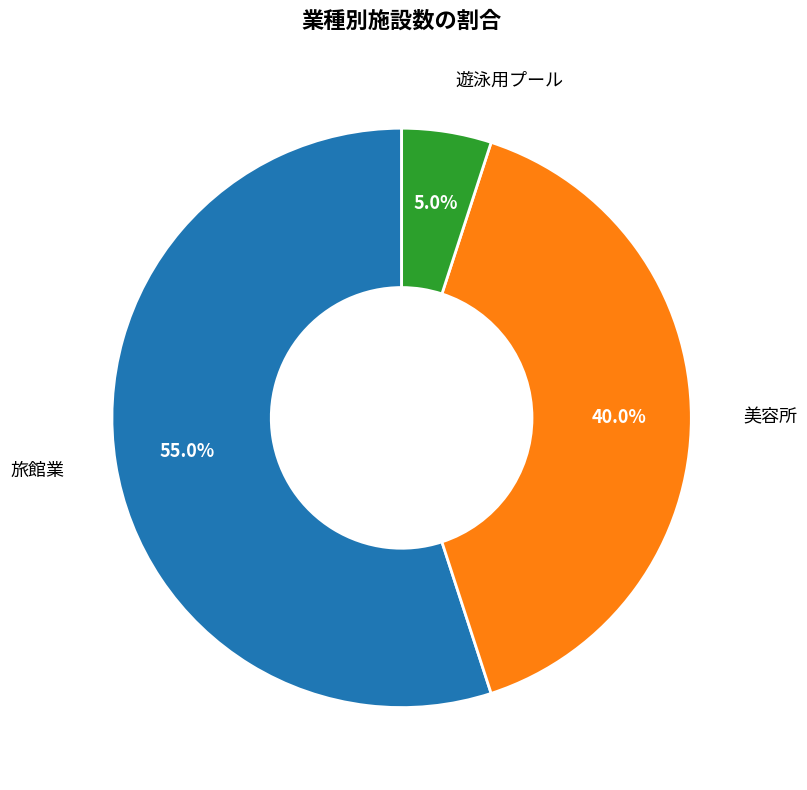

Rank the categories by value from lowest to highest.

遊泳用プール, 美容所, 旅館業